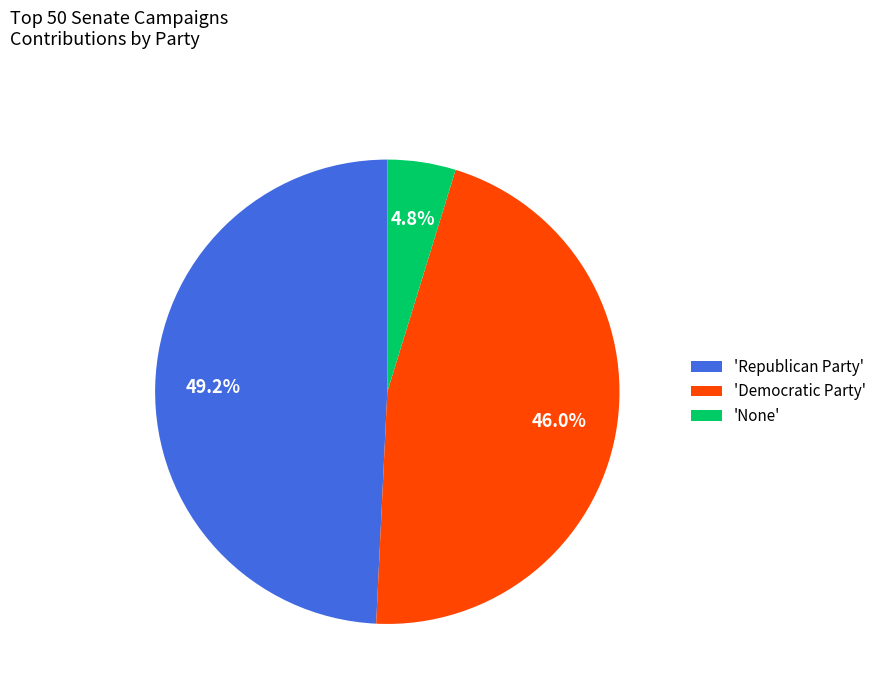

What percentage do 'Democratic Party' and 'Republican Party' together represent?

95.2%